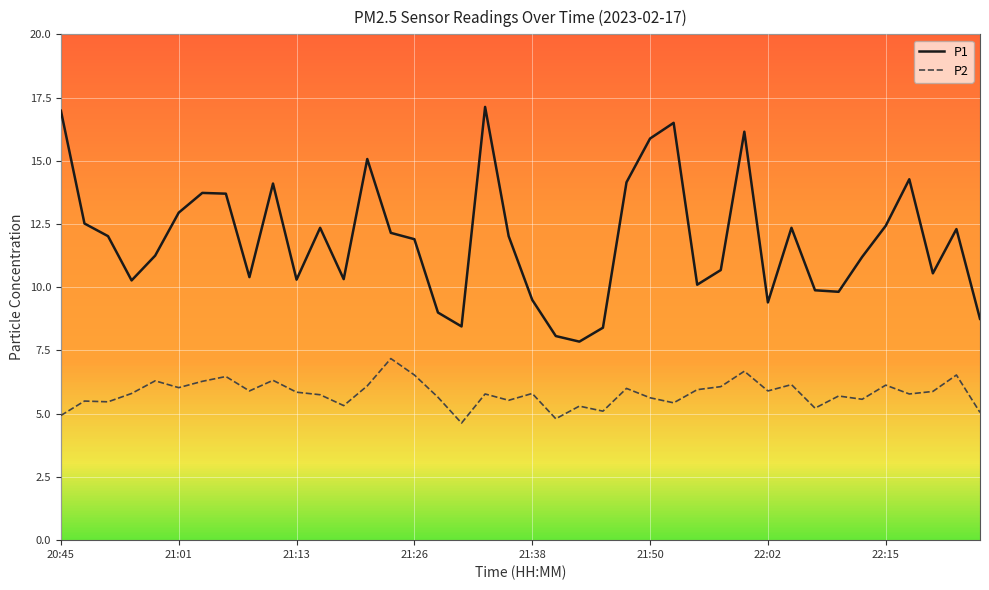

How many series are shown in this chart?

2